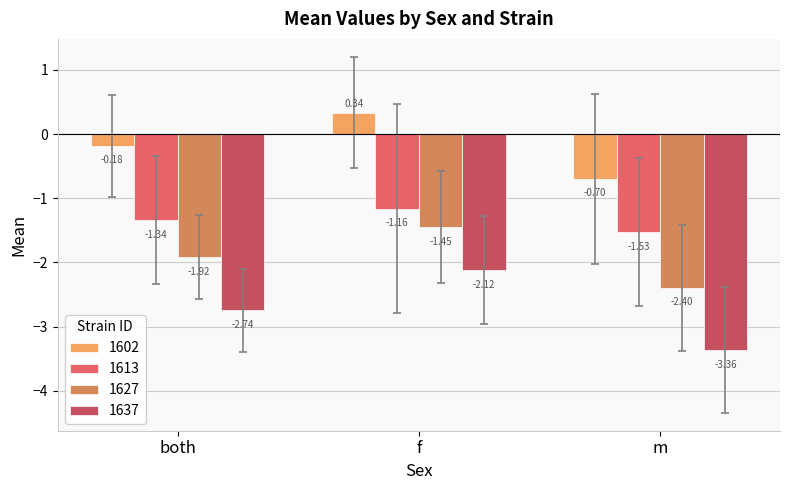

What is the label of the 2nd bar from the right?

f